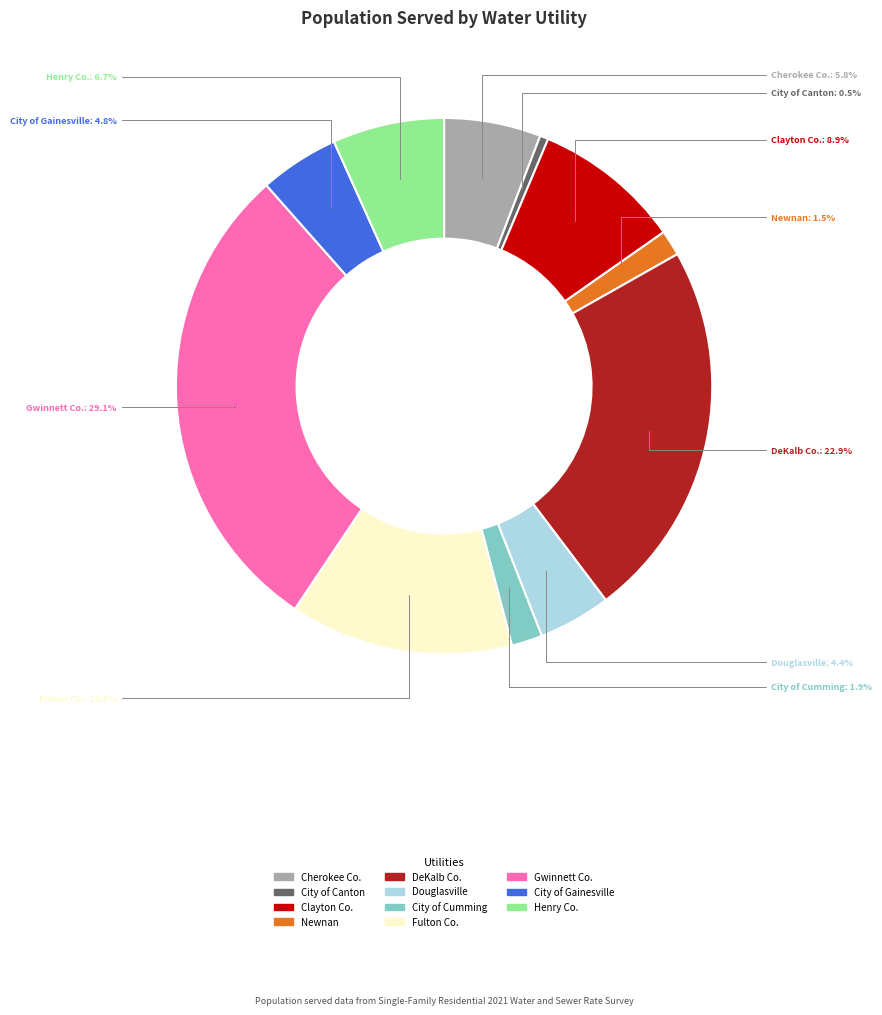

What is the ratio of the value at Gwinnett Co. to the value at City of Gainesville?

6.1